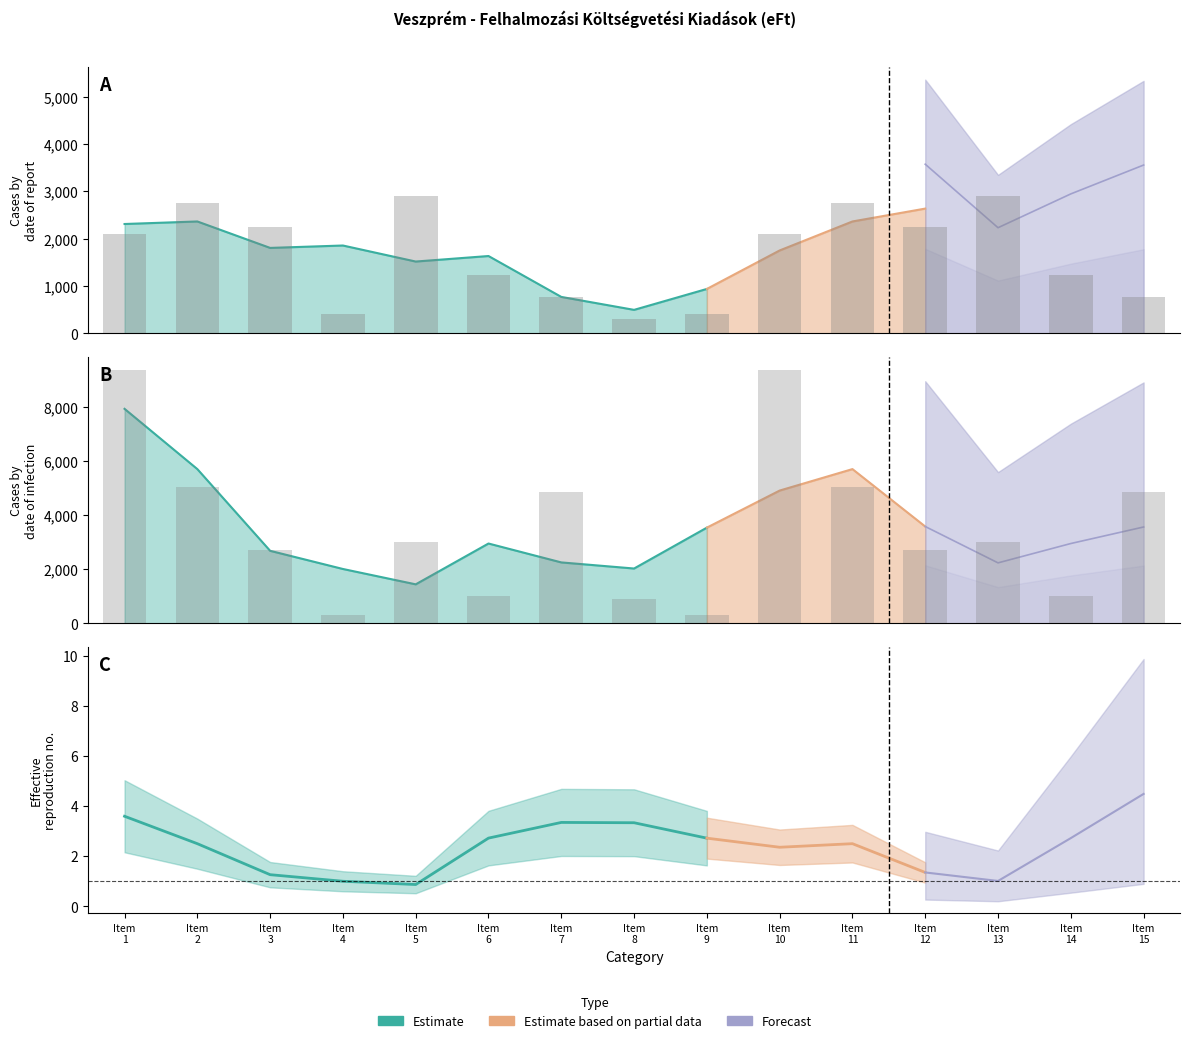

At which label is 2023. évi tény closest to 1610?

Item 6